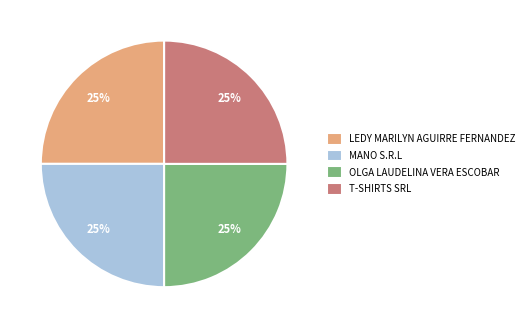

Does MANO S.R.L represent more than half of the total?

No